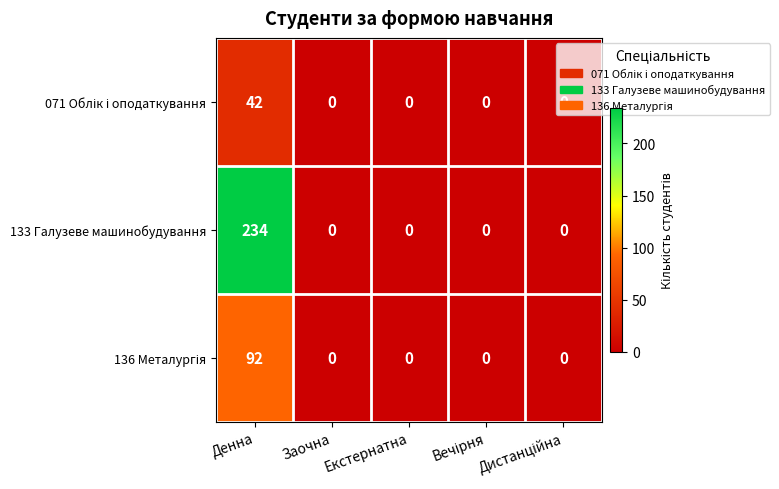

How many series are shown in this chart?

3